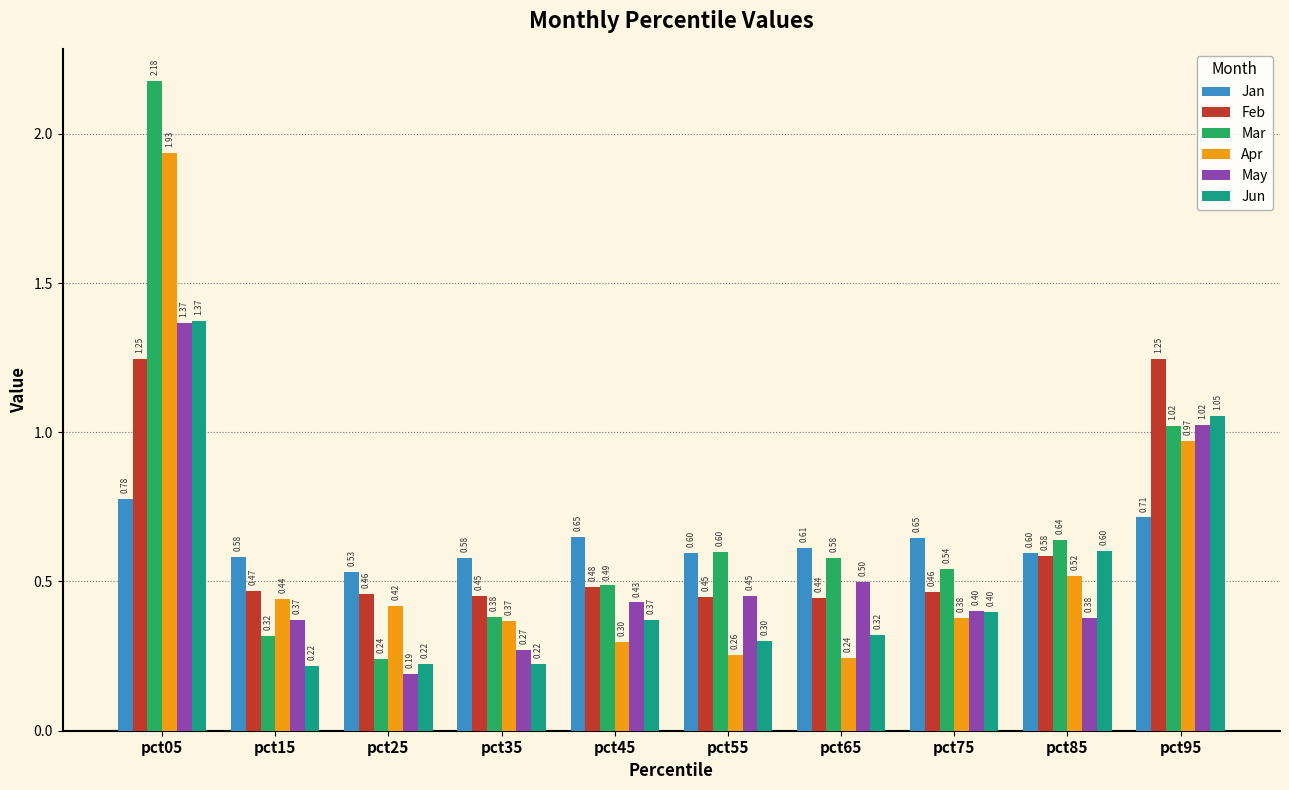

What is the spread (max minus min) of values at pct55?

0.3